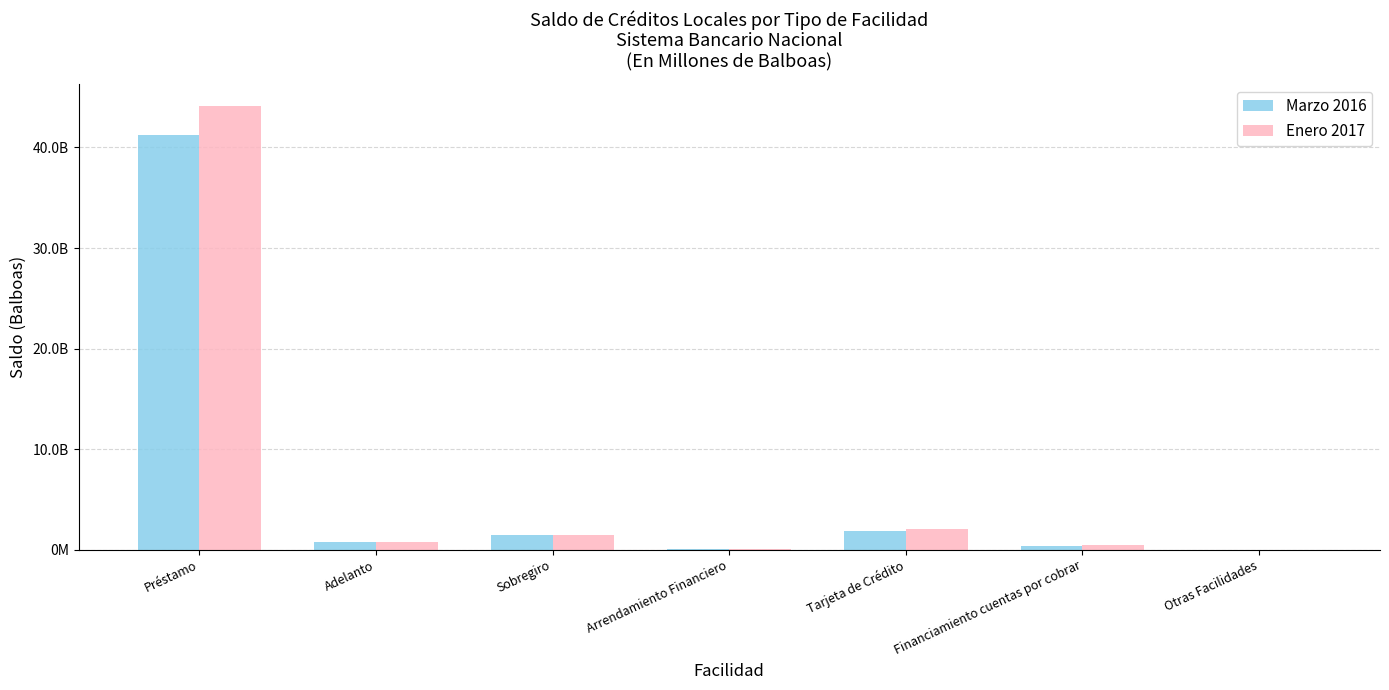

What is the average value of the Enero 2017 series?

6989989088.1